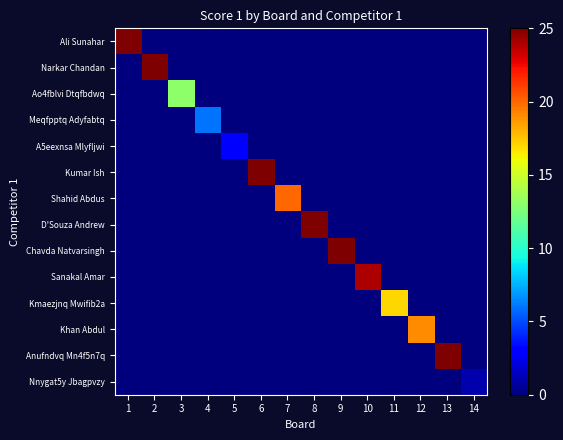

Reading left to right, extract all data points from this chart.

Ali Sunahar: 1=25	2=0	3=0	4=0	5=0	6=0	7=0	8=0	9=0	10=0	11=0	12=0	13=0	14=0
Narkar Chandan: 1=0	2=25	3=0	4=0	5=0	6=0	7=0	8=0	9=0	10=0	11=0	12=0	13=0	14=0
Ao4fblvi Dtqfbdwq: 1=0	2=0	3=13	4=0	5=0	6=0	7=0	8=0	9=0	10=0	11=0	12=0	13=0	14=0
Meqfpptq Adyfabtq: 1=0	2=0	3=0	4=6	5=0	6=0	7=0	8=0	9=0	10=0	11=0	12=0	13=0	14=0
A5eexnsa Mlyfljwi: 1=0	2=0	3=0	4=0	5=3	6=0	7=0	8=0	9=0	10=0	11=0	12=0	13=0	14=0
Kumar Ish: 1=0	2=0	3=0	4=0	5=0	6=25	7=0	8=0	9=0	10=0	11=0	12=0	13=0	14=0
Shahid Abdus: 1=0	2=0	3=0	4=0	5=0	6=0	7=20	8=0	9=0	10=0	11=0	12=0	13=0	14=0
D'Souza Andrew: 1=0	2=0	3=0	4=0	5=0	6=0	7=0	8=25	9=0	10=0	11=0	12=0	13=0	14=0
Chavda Natvarsingh: 1=0	2=0	3=0	4=0	5=0	6=0	7=0	8=0	9=25	10=0	11=0	12=0	13=0	14=0
Sanakal Amar: 1=0	2=0	3=0	4=0	5=0	6=0	7=0	8=0	9=0	10=24	11=0	12=0	13=0	14=0
Kmaezjnq Mwifib2a: 1=0	2=0	3=0	4=0	5=0	6=0	7=0	8=0	9=0	10=0	11=17	12=0	13=0	14=0
Khan Abdul: 1=0	2=0	3=0	4=0	5=0	6=0	7=0	8=0	9=0	10=0	11=0	12=19	13=0	14=0
Anufndvq Mn4f5n7q: 1=0	2=0	3=0	4=0	5=0	6=0	7=0	8=0	9=0	10=0	11=0	12=0	13=25	14=0
Nnygat5y Jbagpvzy: 1=0	2=0	3=0	4=0	5=0	6=0	7=0	8=0	9=0	10=0	11=0	12=0	13=0	14=1